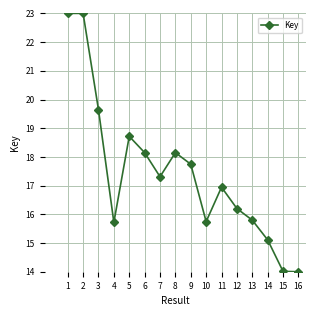

How many values exceed 17?

8